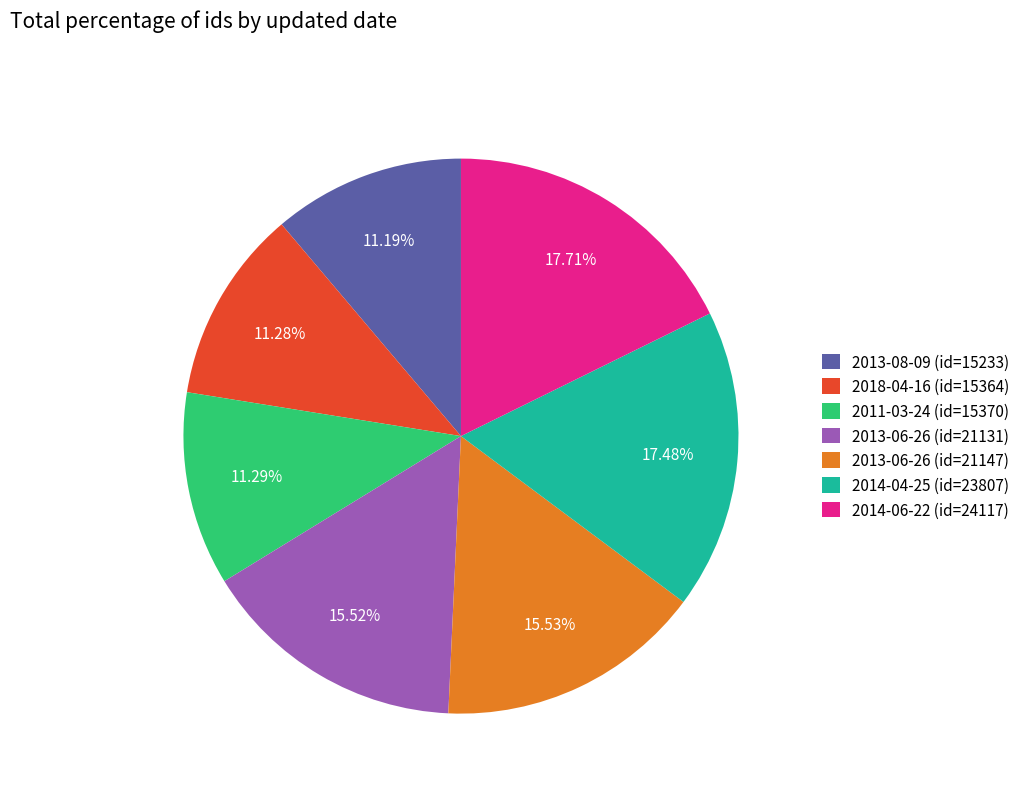

Is 2013-08-09 (id=15233) the majority of the pie?

No